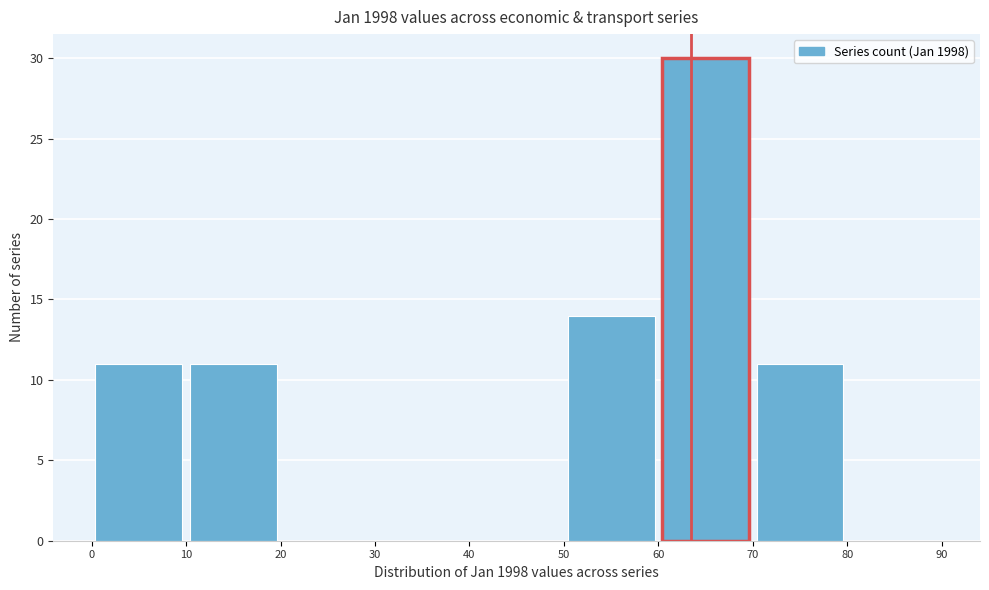

How tall is the bar that spans 60 to 70 on the x-axis? The values are not printed on the chart, so give them approximately, as read against the axis.

30